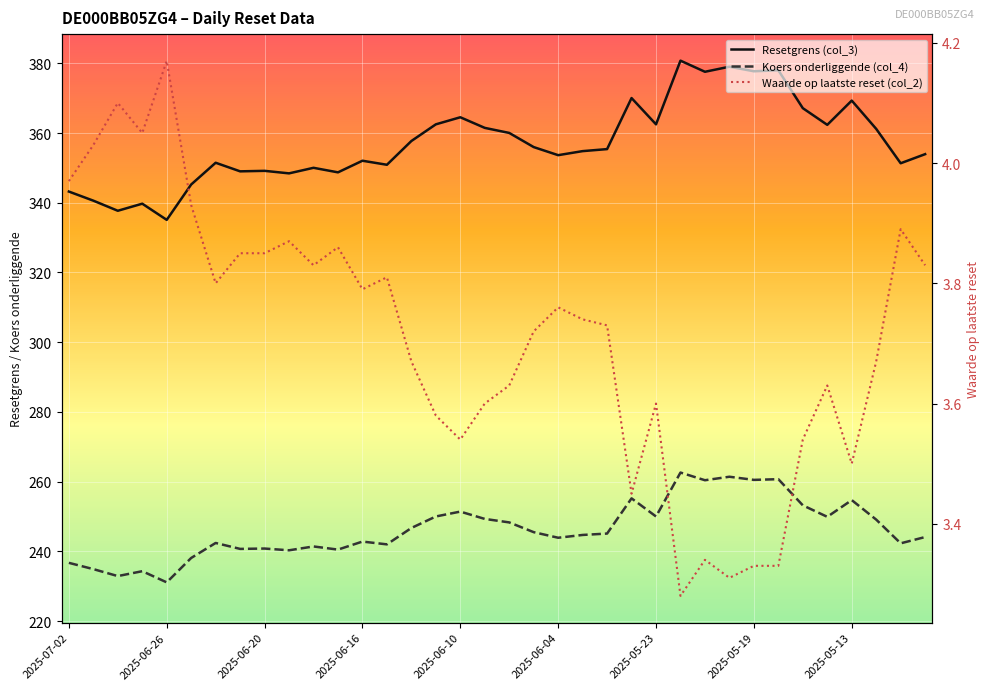

Rank the series by their average value, from lowest to highest.

Waarde op laatste reset (col_2), Koers onderliggende (col_4), Resetgrens (col_3)